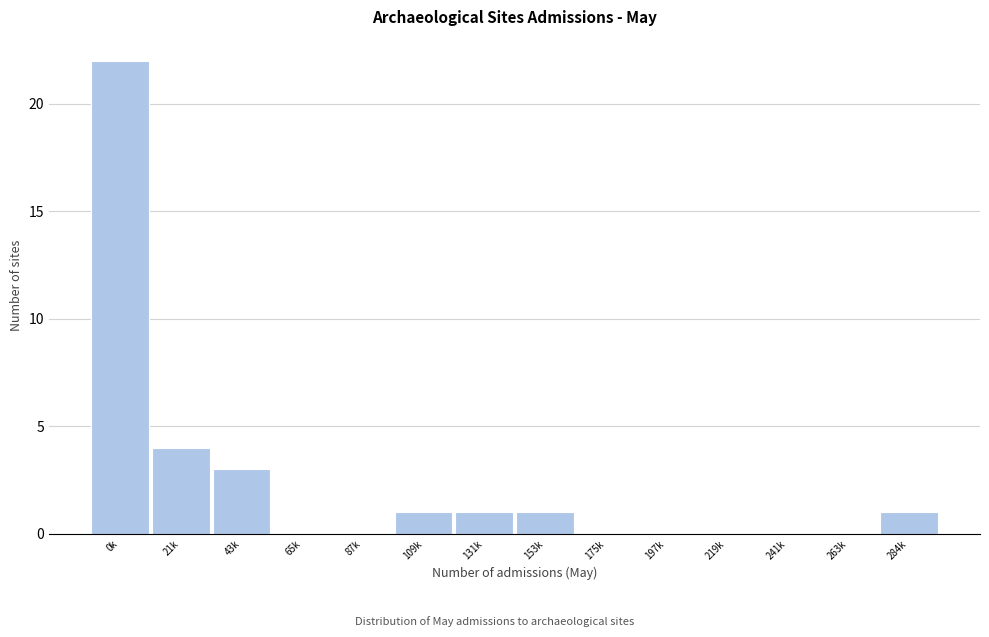

Reading left to right, transcribe all the data shown in this chart.

0k=22	21k=4	43k=3	65k=0	87k=0	109k=1	131k=1	153k=1	175k=0	197k=0	219k=0	241k=0	263k=0	284k=1